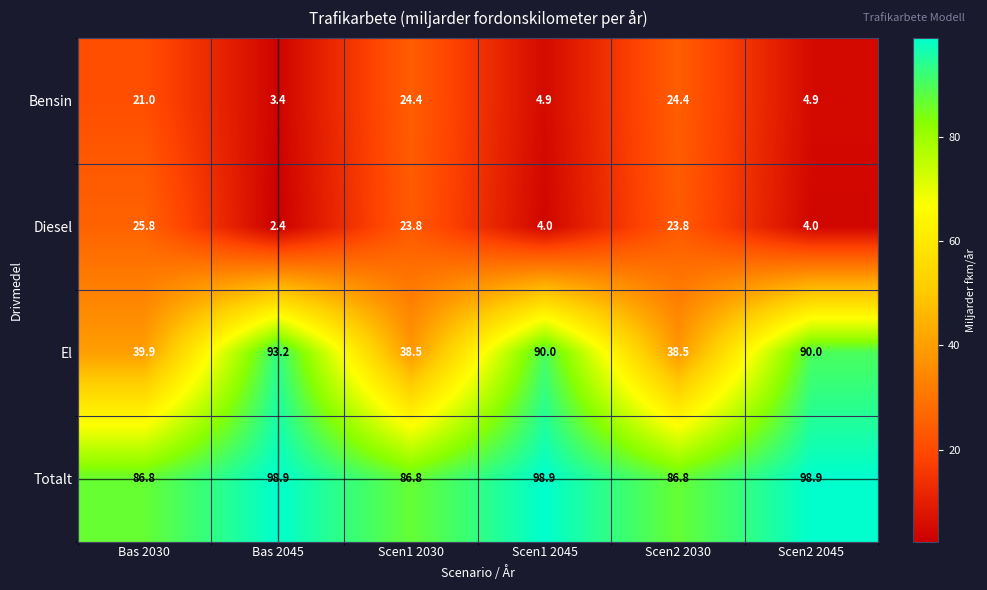

Which series has the largest range (max minus min)?

El